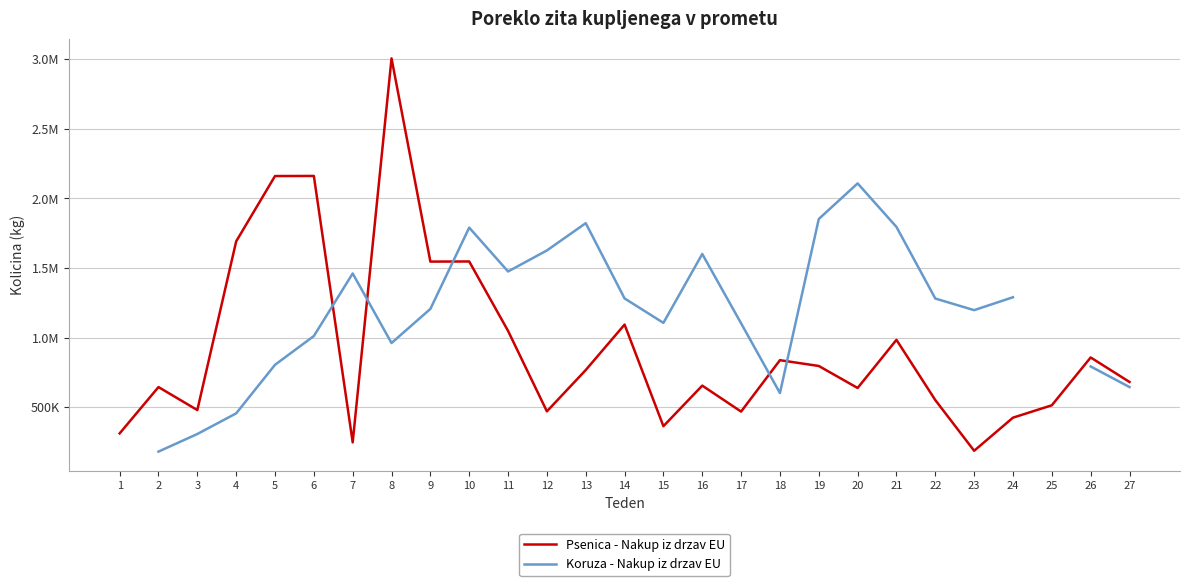

How many data points does each series have?

27